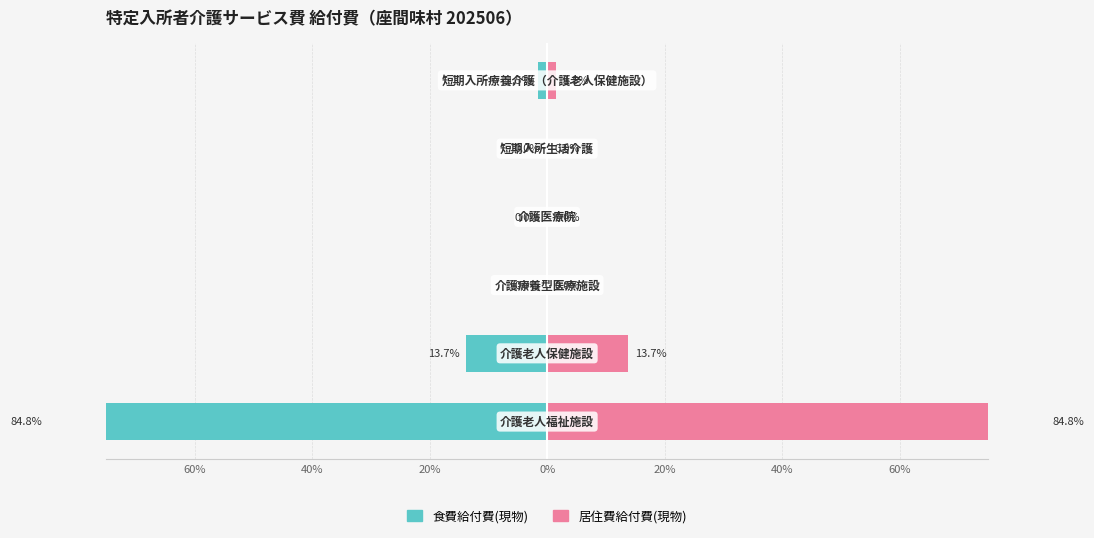

Is it true that 食費給付費(現物) equals 0.0 at 0%?

True